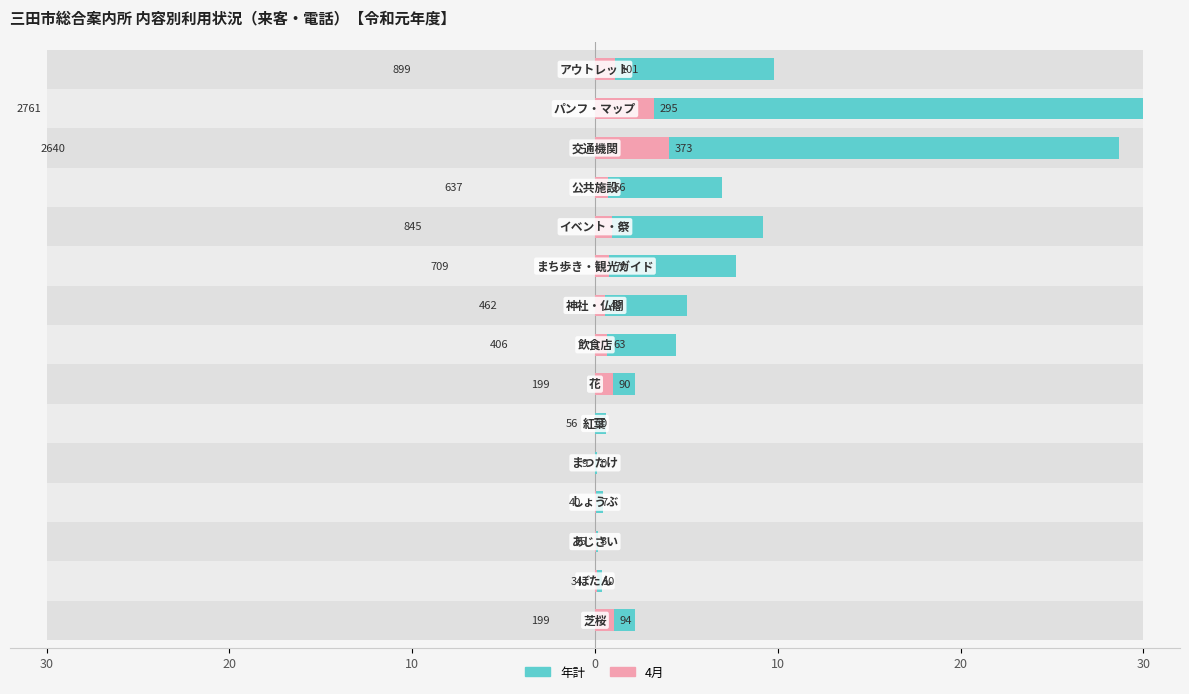

What is the label of the 13th bar from the right?

10